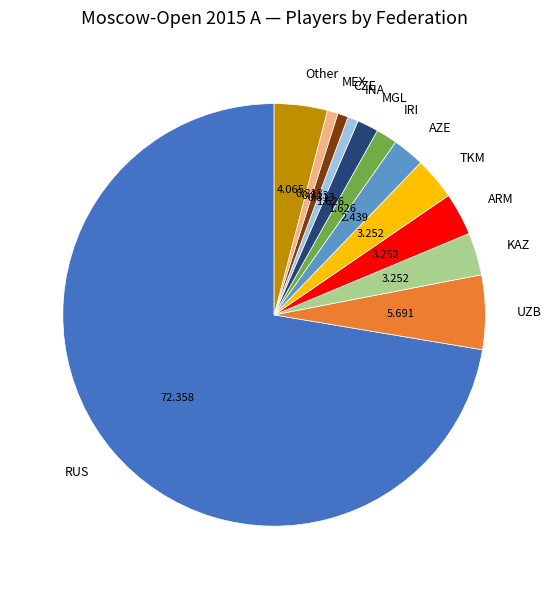

Is the sum of RUS and Other greater than half?

Yes